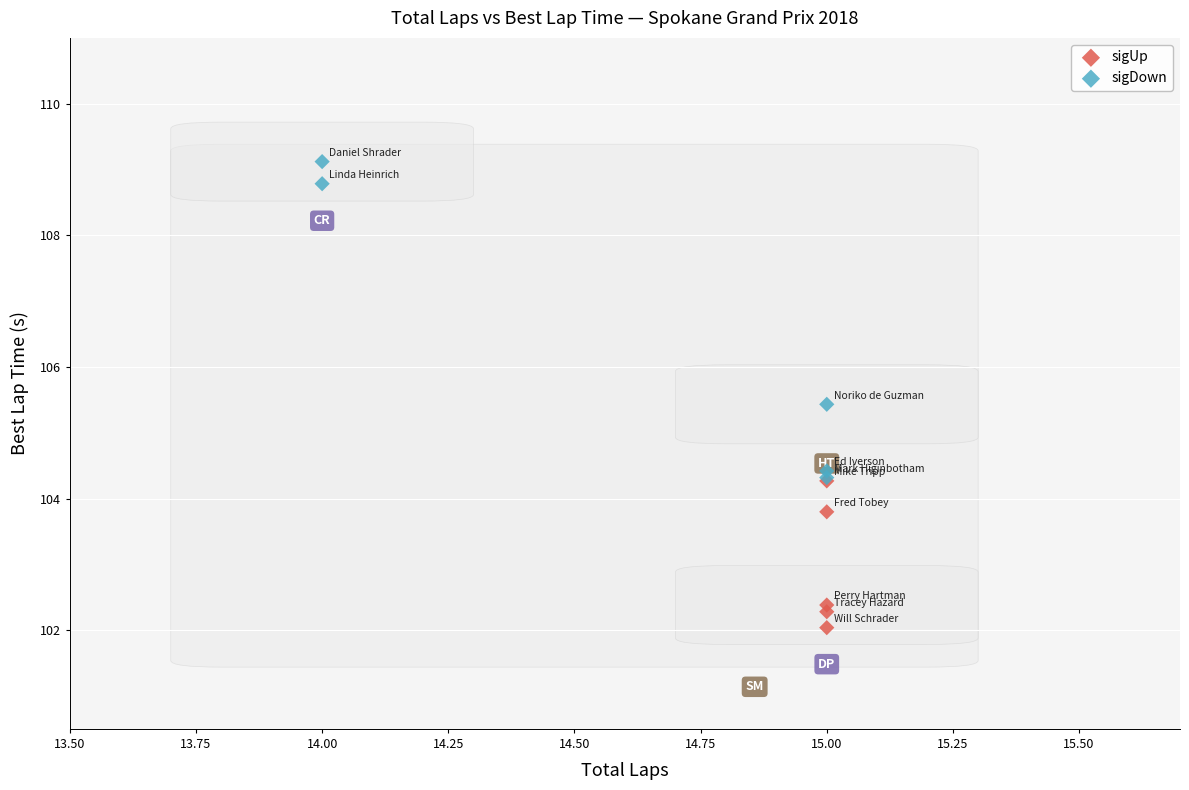

Which series contains the lowest Y value?

sigUp